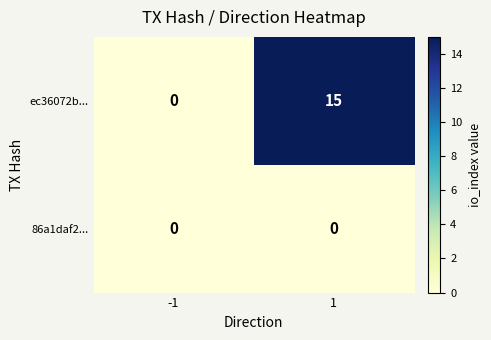

Reading left to right, transcribe all the data shown in this chart.

ec36072b...: -1=0	1=15
86a1daf2...: -1=0	1=0